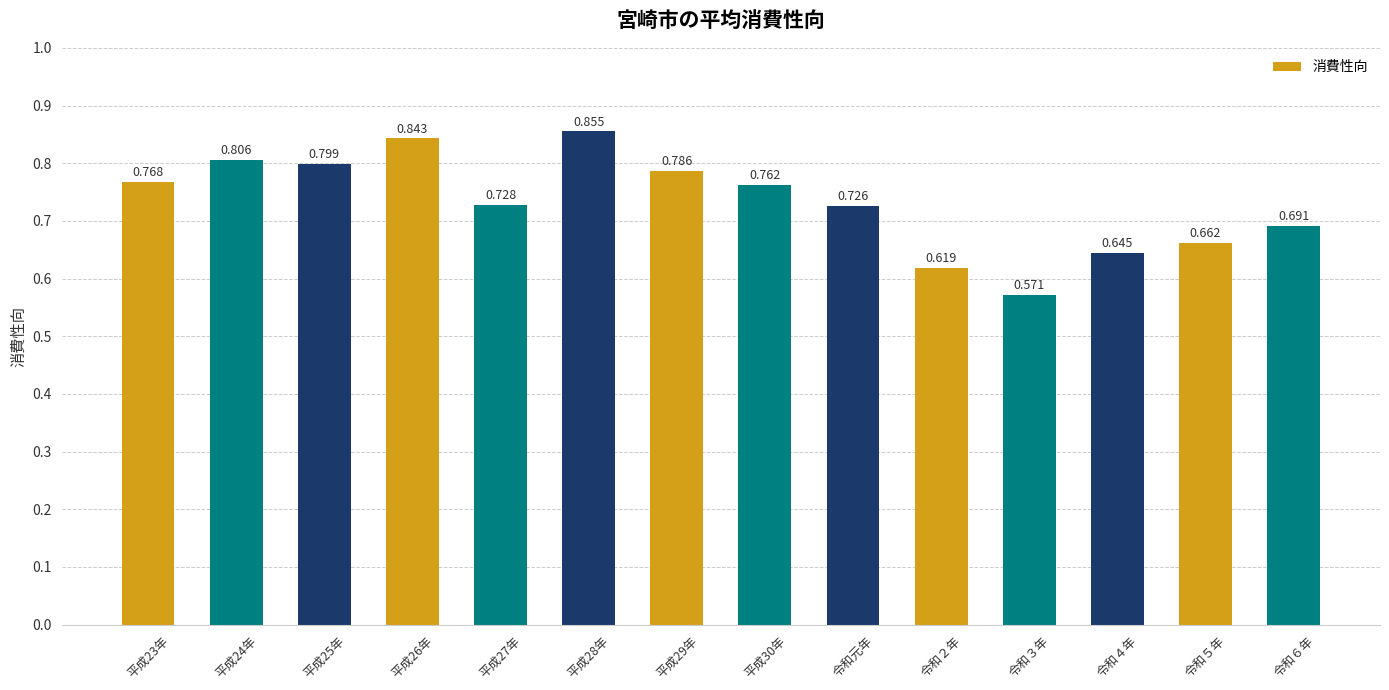

Between 令和６年 and 令和元年, which is larger?

令和元年